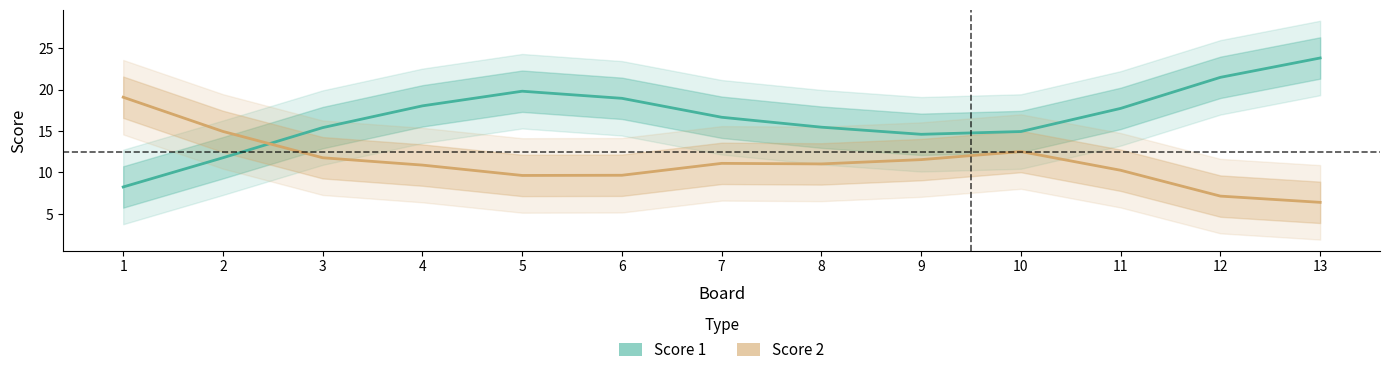

Reading left to right, transcribe all the data shown in this chart.

Score 1: 1=8.2	2=11.8	3=15.4	4=18.0	5=19.8	6=19.0	7=16.7	8=15.5	9=14.6	10=14.9	11=17.7	12=21.5	13=23.8
Score 2: 1=19.1	2=15.0	3=11.8	4=10.9	5=9.6	6=9.7	7=11.1	8=11.0	9=11.5	10=12.5	11=10.3	12=7.1	13=6.4